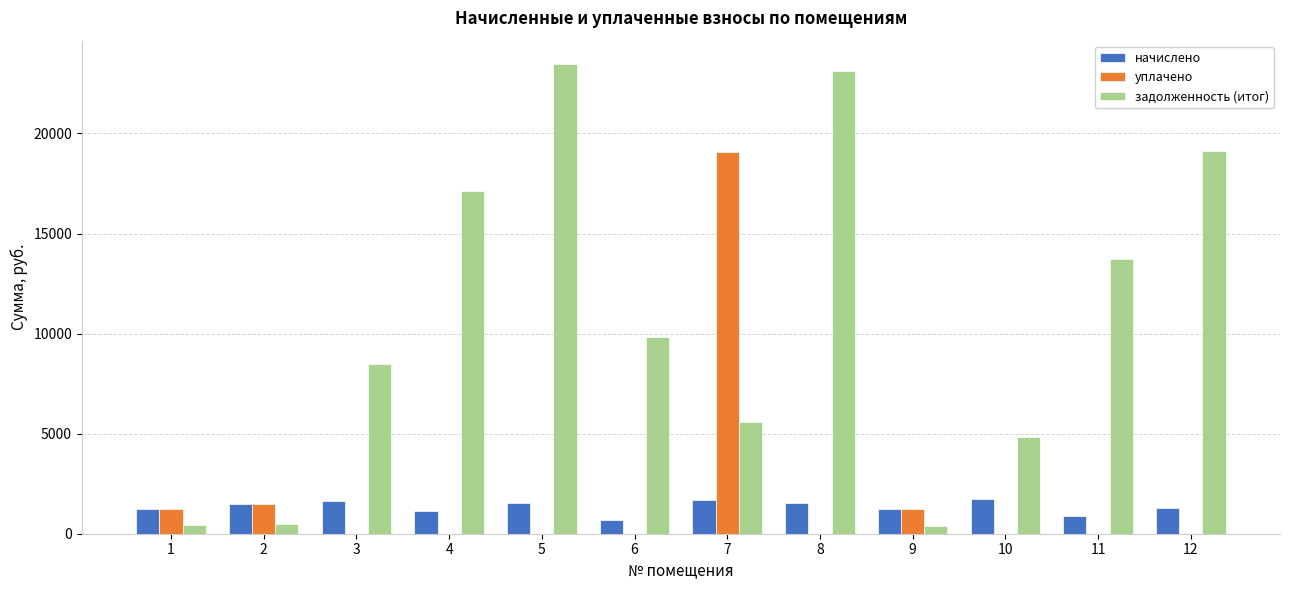

Which series has the widest spread of values?

задолженность (итог)